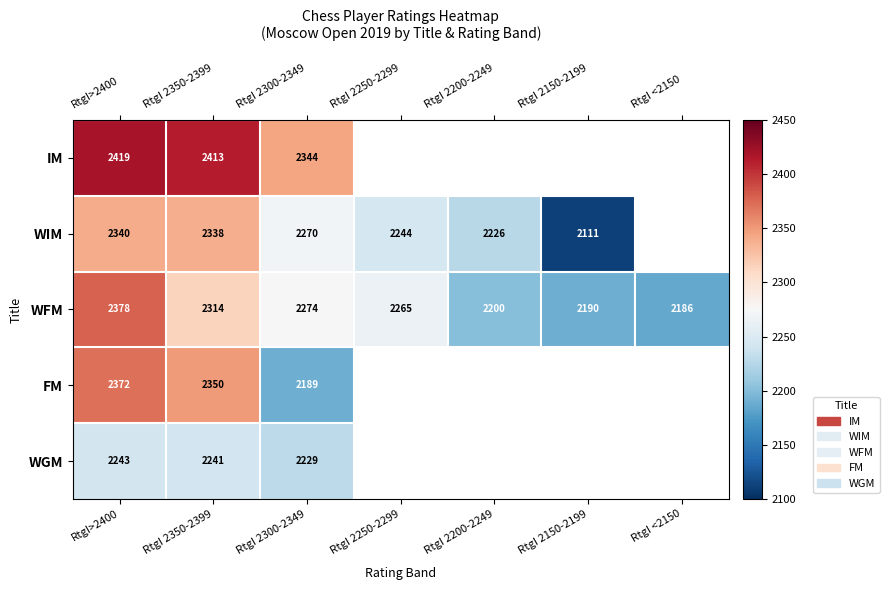

What is the sum of all WFM values?

15807